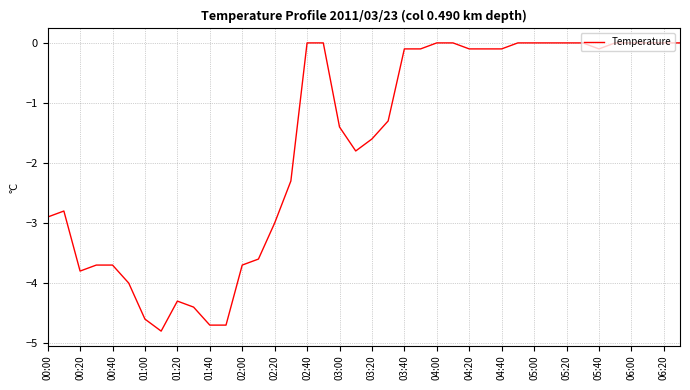

Count the number of categories in the chart.

40